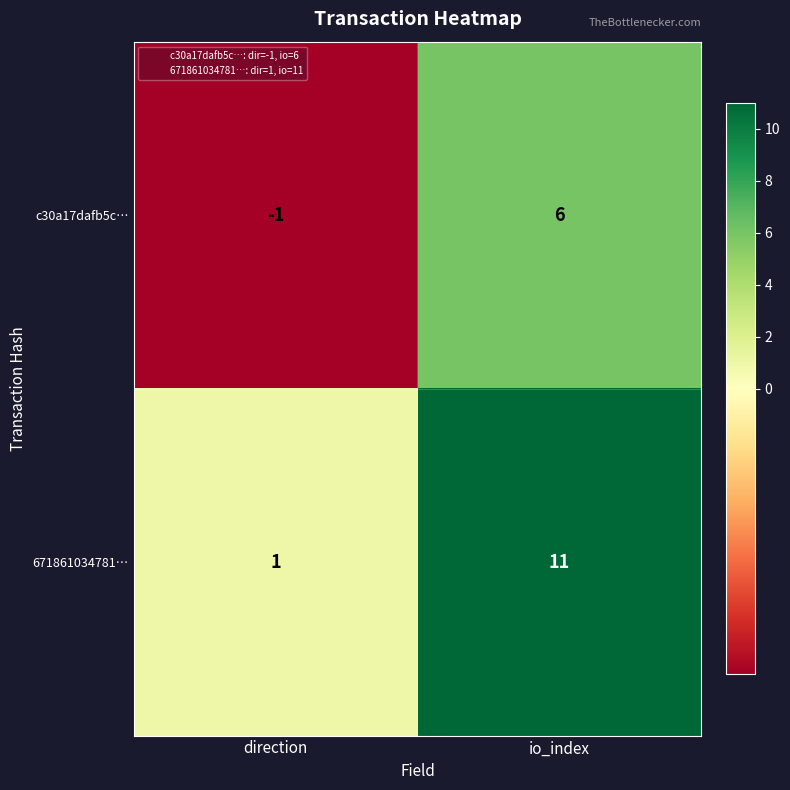

How many negative values does the c30a17dafb5c… series have?

1